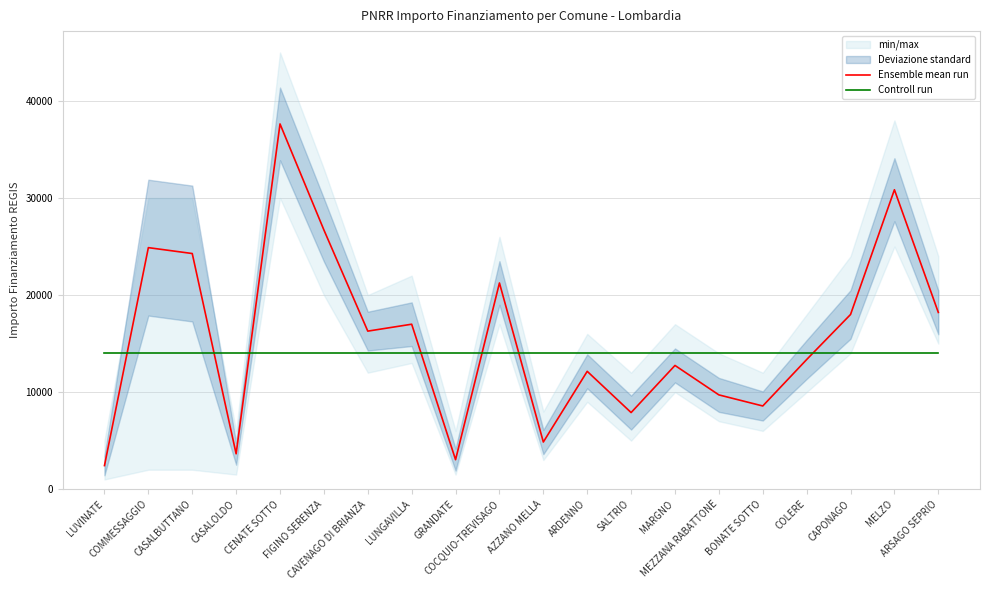

What is the approximate value of Controll run at ARSAGO SEPRIO?

14000